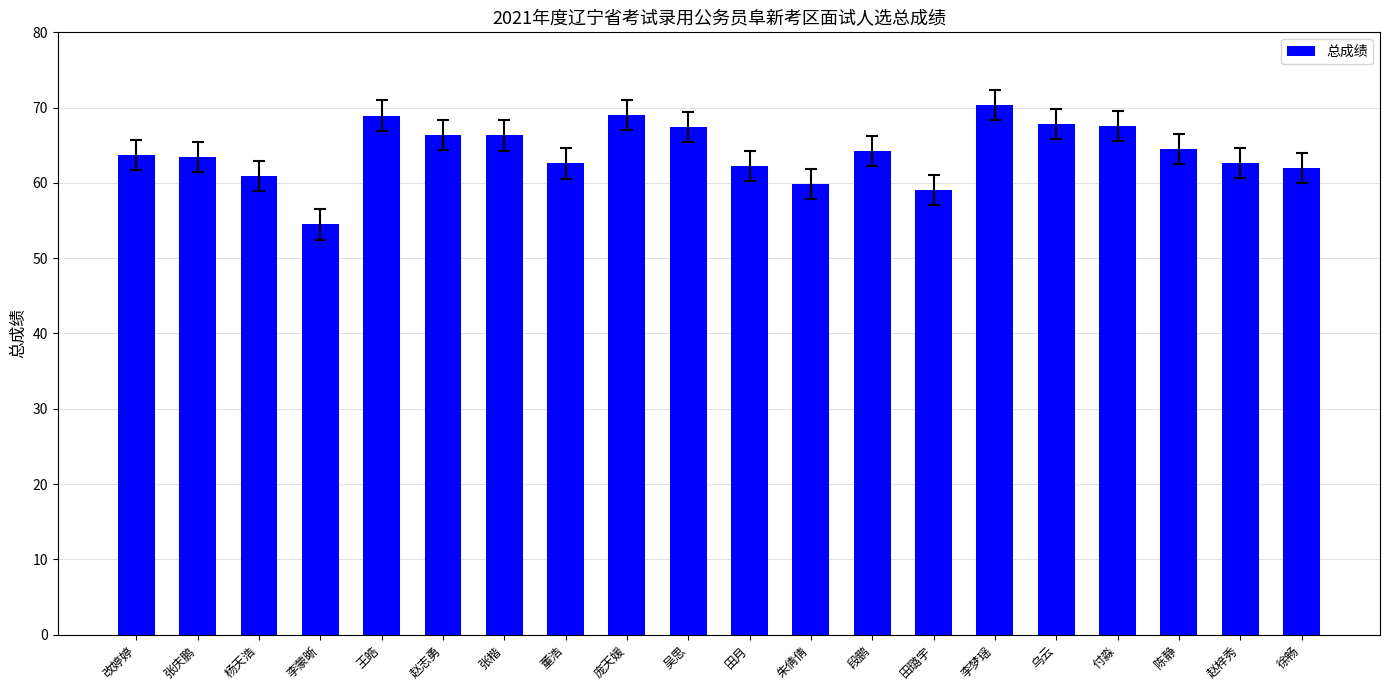

Does the chart contain any negative values?

No